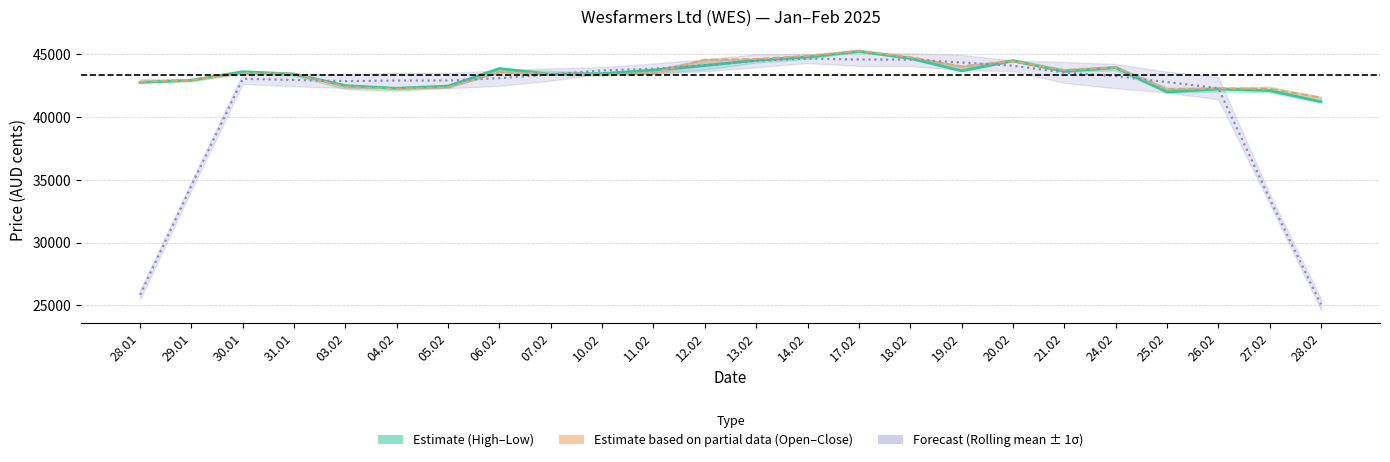

What is the total value across all series at 19.02?

131938.0